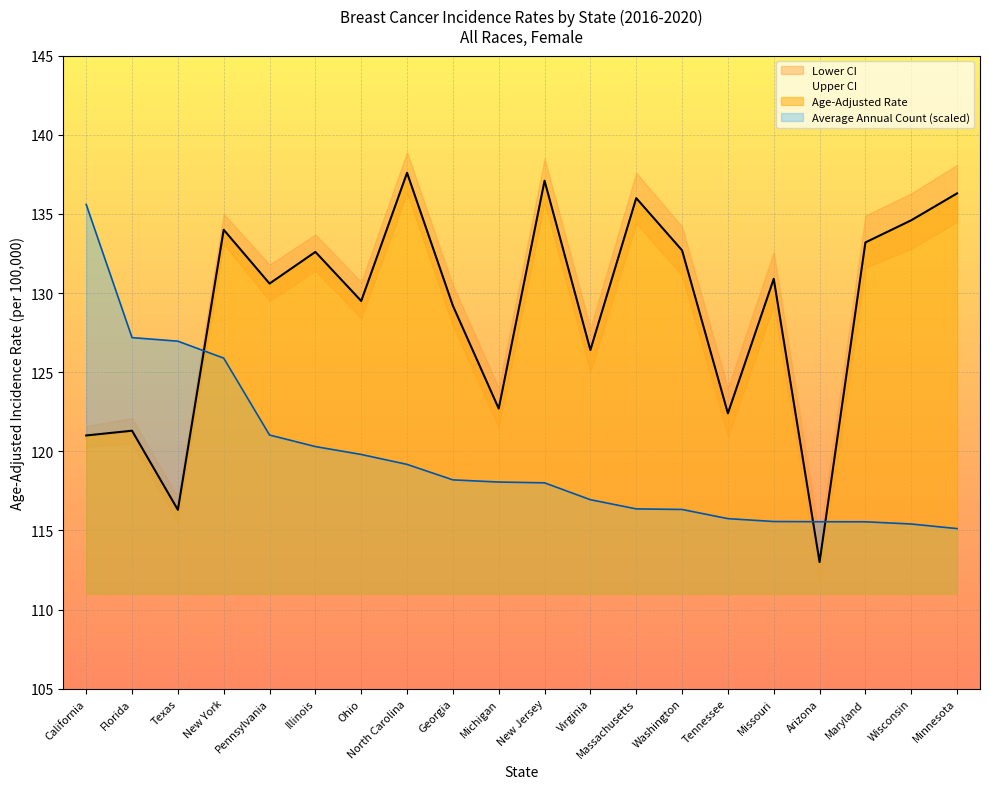

Reading left to right, transcribe all the data shown in this chart.

Average Annual Count: 135.6	127.2	127.0	125.9	121.0	120.3	119.8	119.2	118.2	118.1	118.0	116.9	116.4	116.3	115.7	115.6	115.5	115.5	115.4	115.1
Age-Adjusted Rate: 121.0	121.3	116.3	134.0	130.6	132.6	129.5	137.6	129.2	122.7	137.1	126.4	136.0	132.7	122.4	130.9	113.0	133.2	134.6	136.3